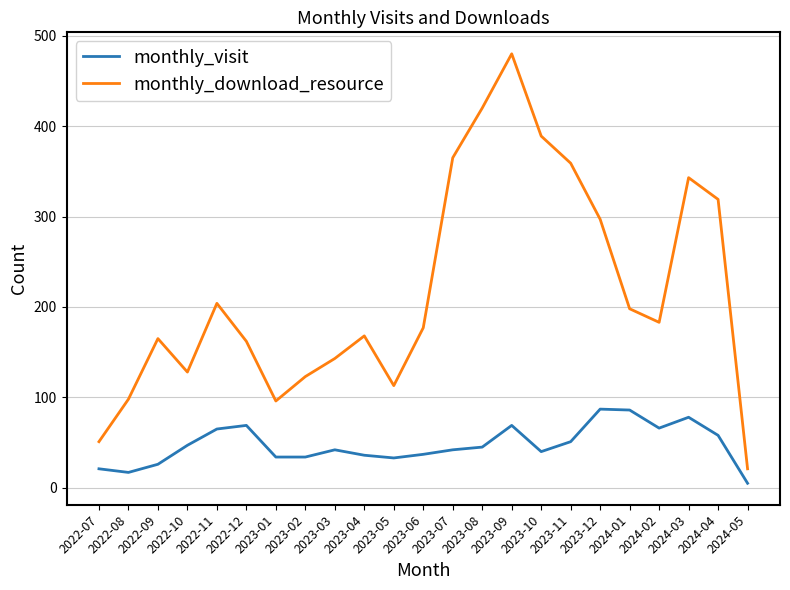

At which label does monthly_visit reach its minimum?

2024-05